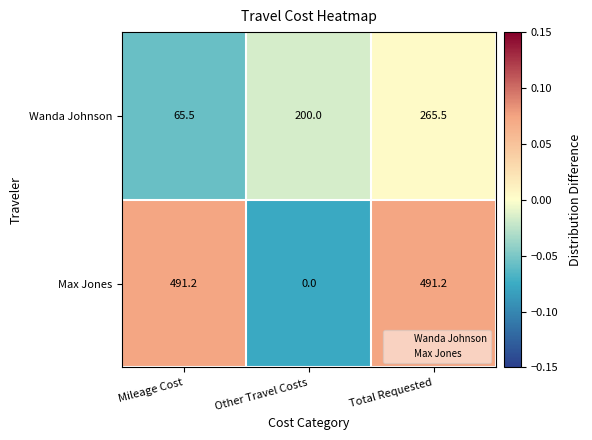

How many values in the Max Jones series exceed 491?

2